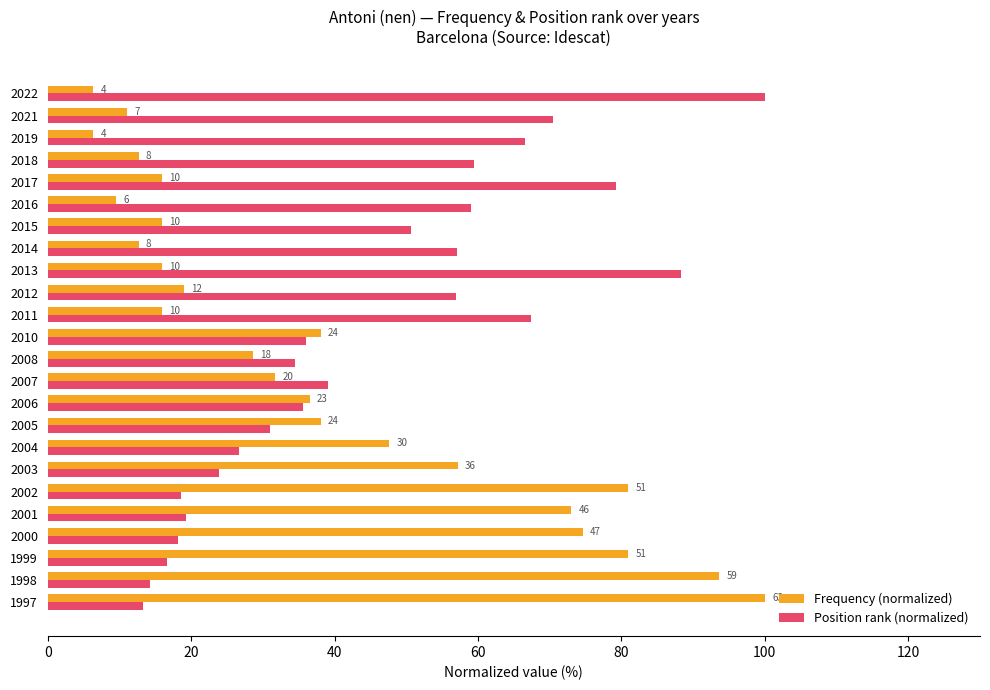

What are all the series names shown in the legend?

Frequency (normalized), Position rank (normalized)